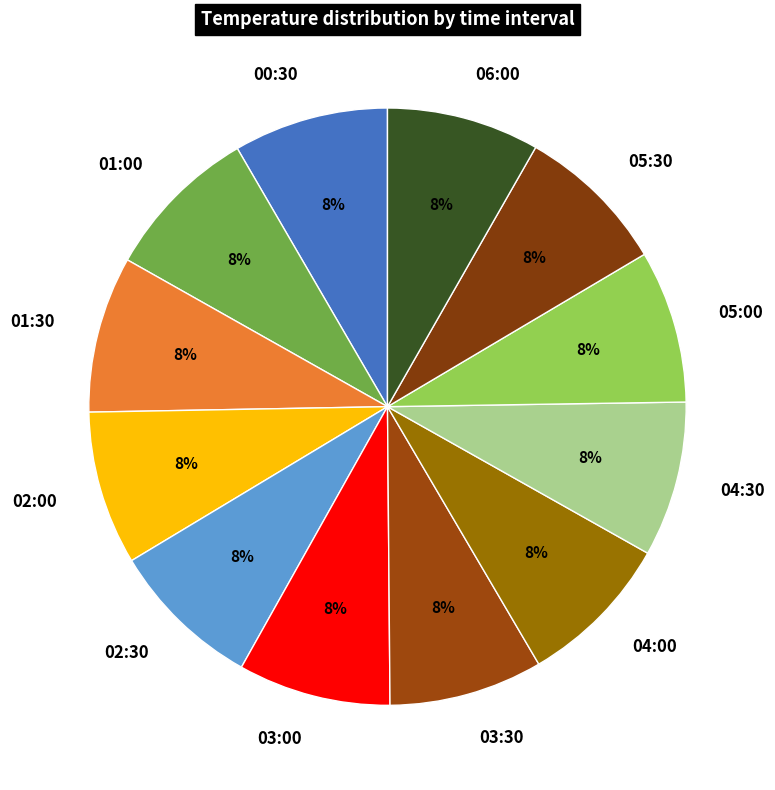

Does 05:30 account for over 50% of the chart?

No